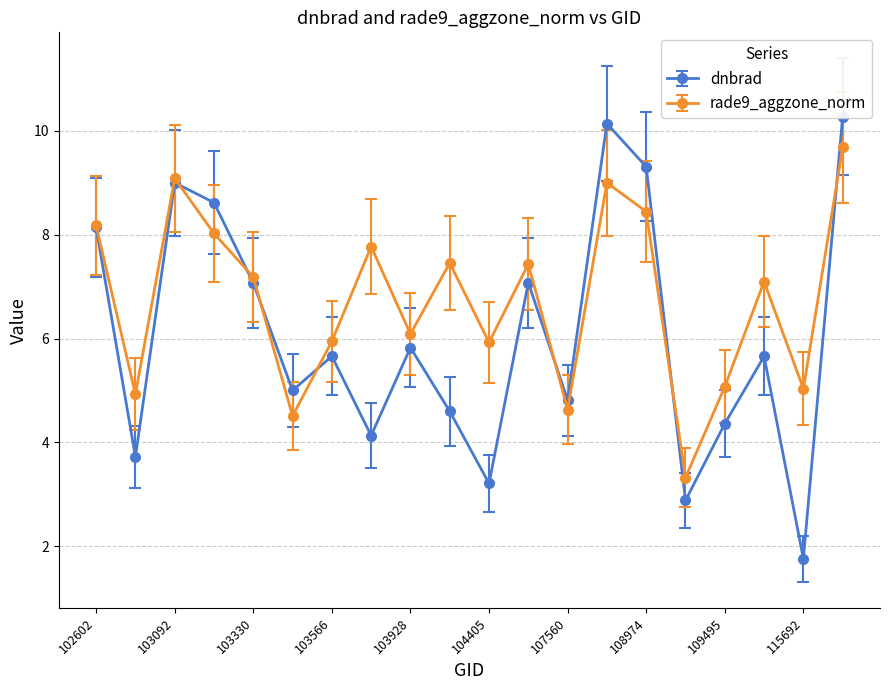

What are all the series names shown in the legend?

dnbrad, rade9_aggzone_norm